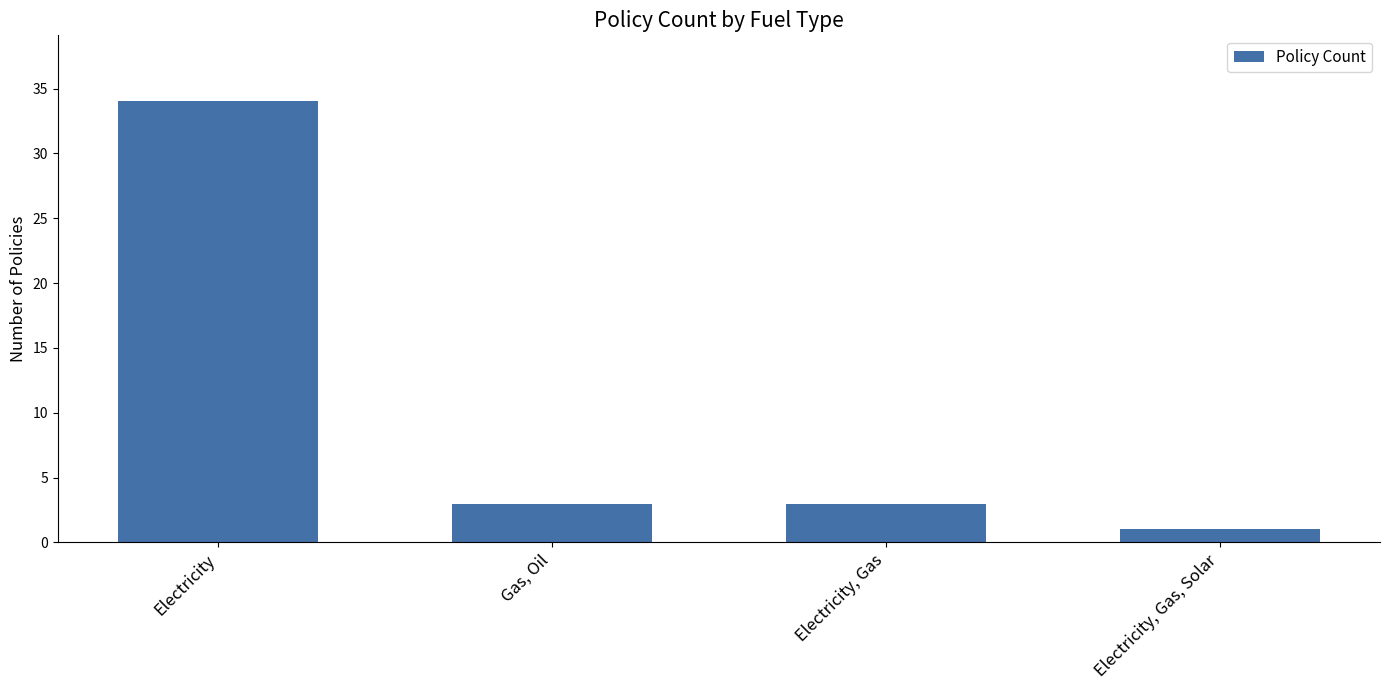

Reading left to right, list all the values displayed in this chart.

Electricity=34	Gas, Oil=3	Electricity, Gas=3	Electricity, Gas, Solar=1